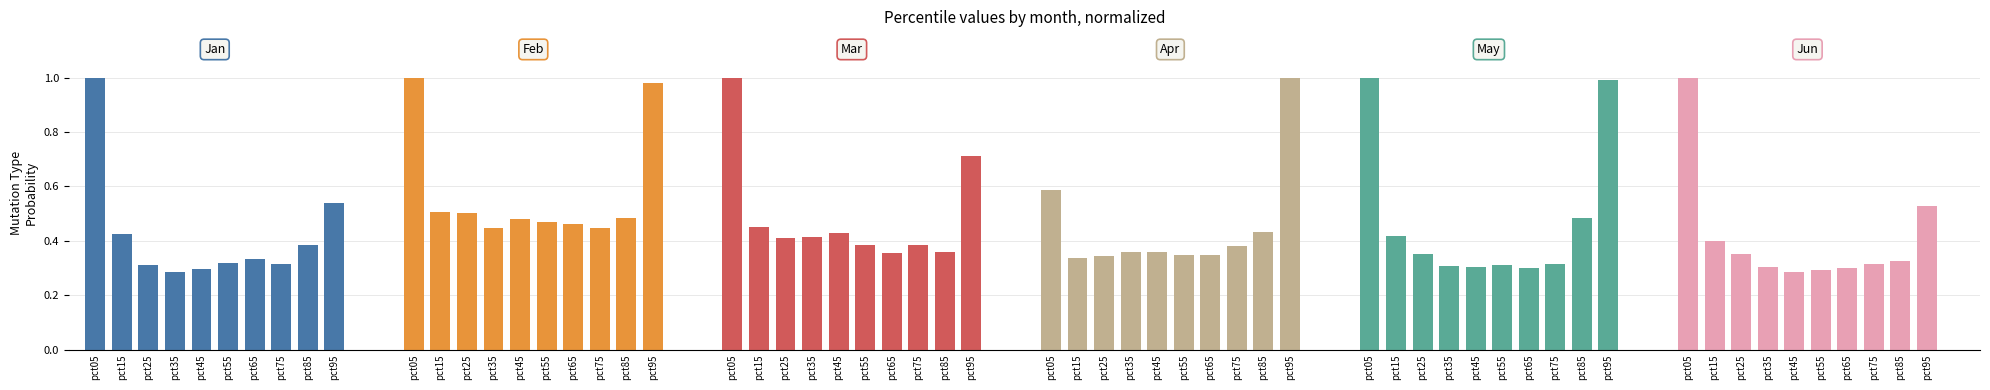

What is the maximum value shown in the chart?

1.0